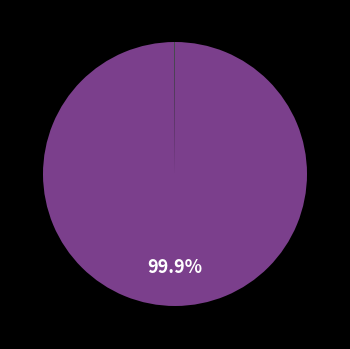

Is there a majority slice in this chart?

Yes